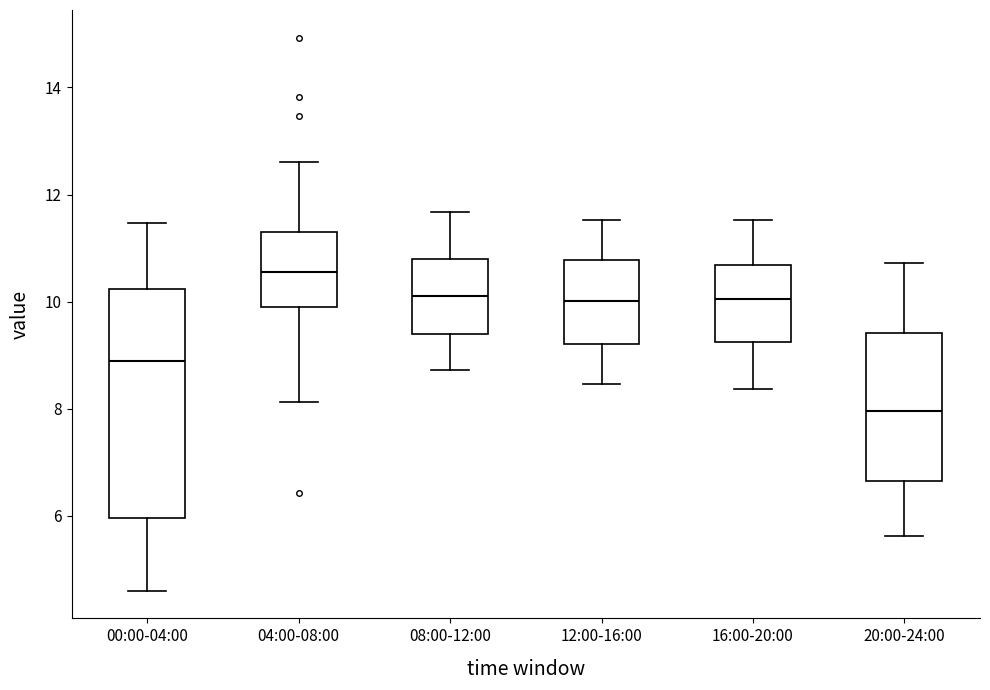

Reading left to right, read every box against the y-axis: the position of its median line, the range the box covers, and the ends of its whiskers. The values are not printed on the chart, so give them approximately, as read against the axis.

00:00-04:00: median 9.0, box 6.0 to 10.2, whiskers 4.6 to 11.4
04:00-08:00: median 10.6, box 9.8 to 11.2, whiskers 8.2 to 12.6
08:00-12:00: median 10.2, box 9.4 to 10.8, whiskers 8.8 to 11.6
12:00-16:00: median 10.0, box 9.2 to 10.8, whiskers 8.4 to 11.6
16:00-20:00: median 10.0, box 9.2 to 10.6, whiskers 8.4 to 11.6
20:00-24:00: median 8.0, box 6.6 to 9.4, whiskers 5.6 to 10.8